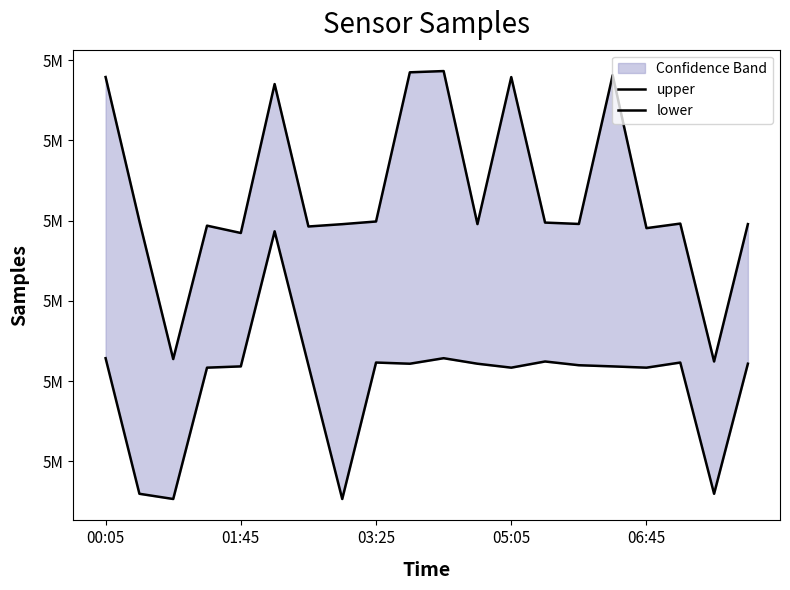

At which label does lower first exceed 5131988?

00:05